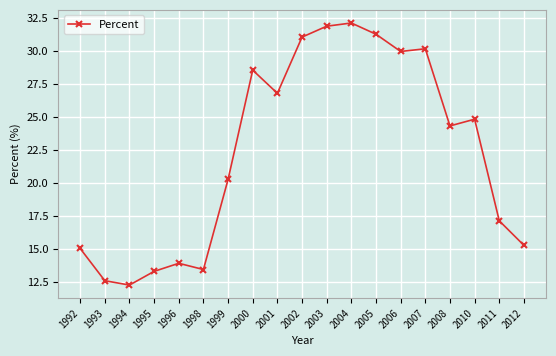

What is the maximum value shown in the chart?

32.1